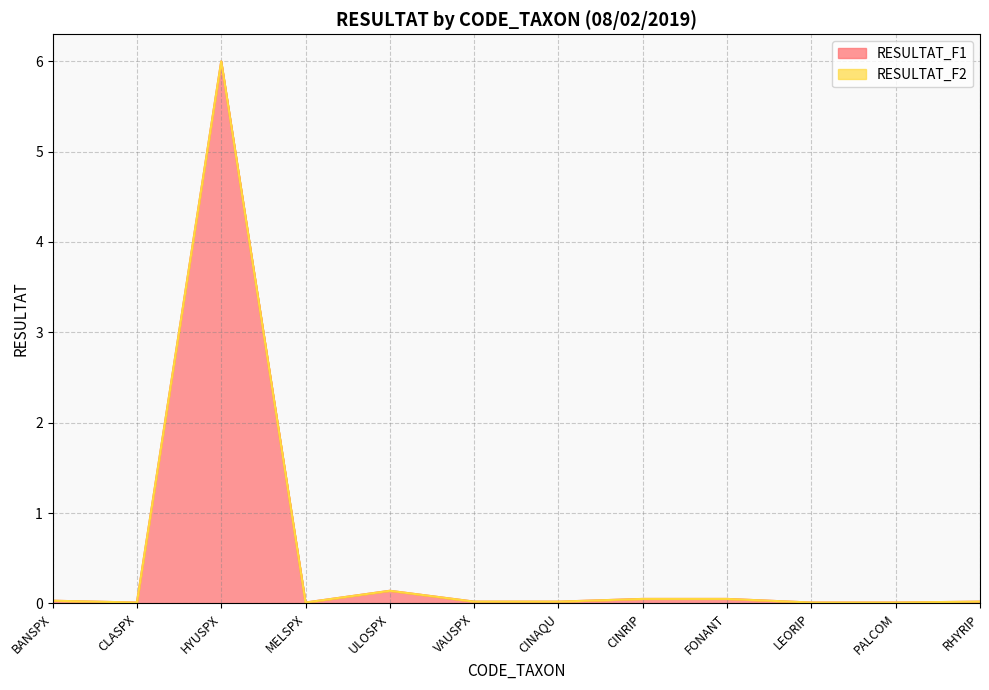

Reading right to left, what are all the values shown in this chart?

0.0	0.0	0.0	0.1	0.1	0.0	0.0	0.1	0.0	6.0	0.0	0.0